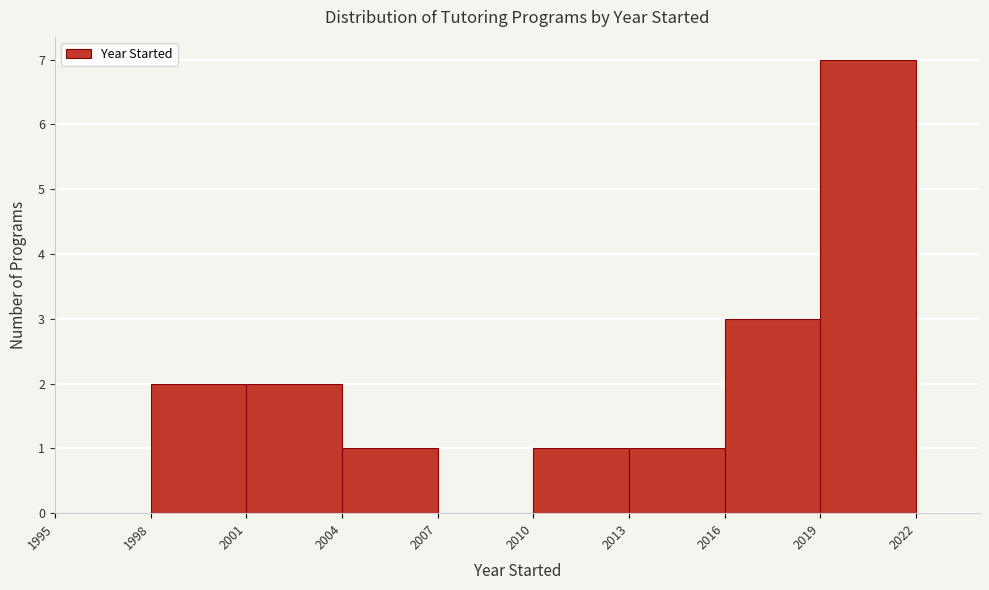

How tall is the bar that spans 2001 to 2004 on the x-axis? The values are not printed on the chart, so give them approximately, as read against the axis.

2